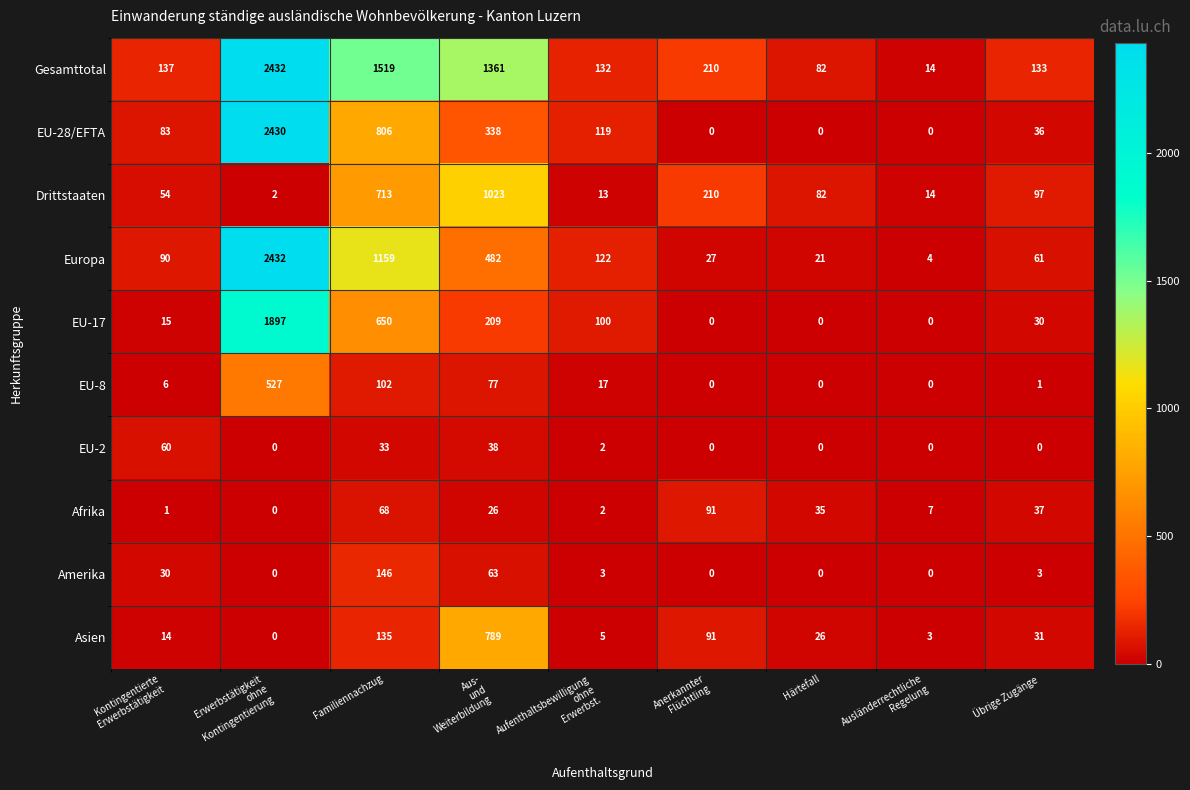

The Drittstaaten series shows 1216 at Familiennachzug. True or false?

False